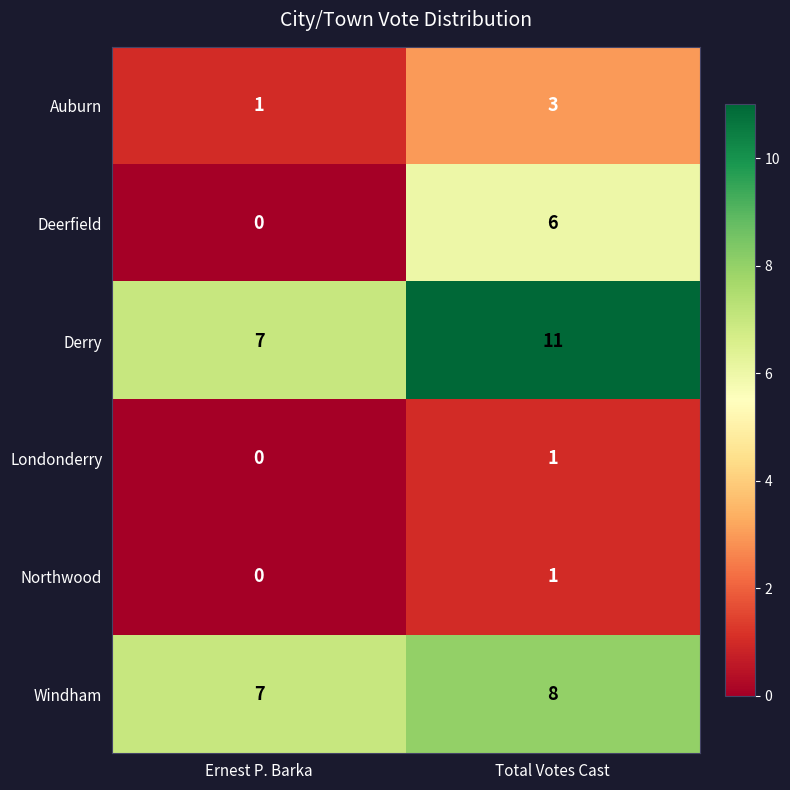

Where is Londonderry nearest to the value 0?

Ernest P. Barka